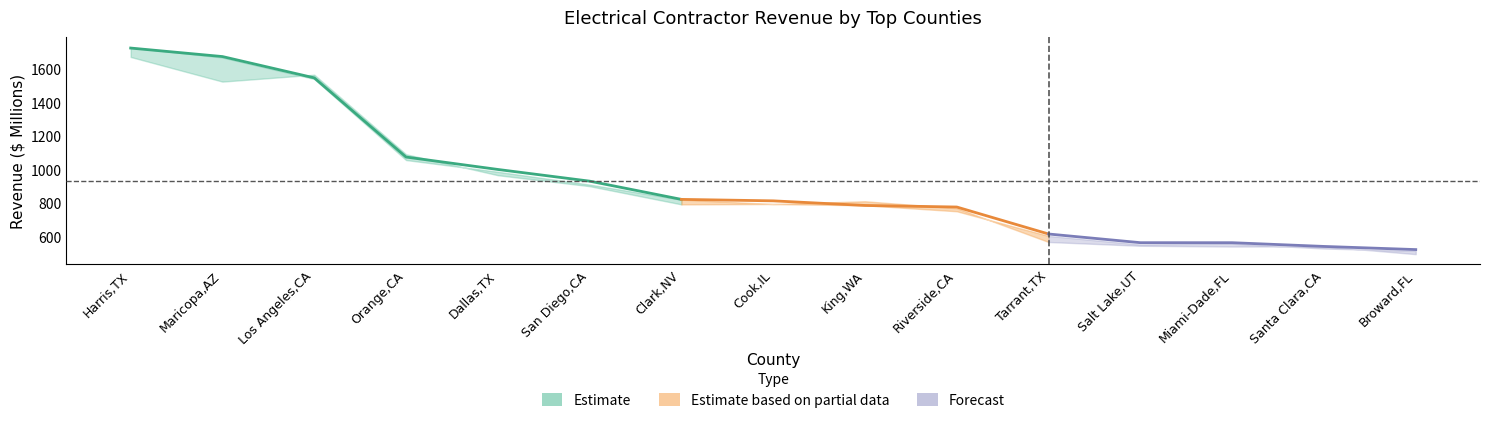

The EC 3Q 2022 $ (Millions) series shows 811.3 at King,WA. True or false?

True